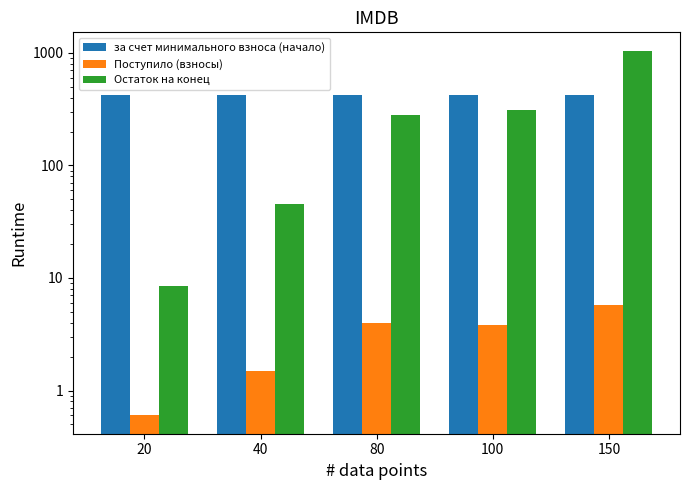

At which label is Остаток на конец closest to 529?

100